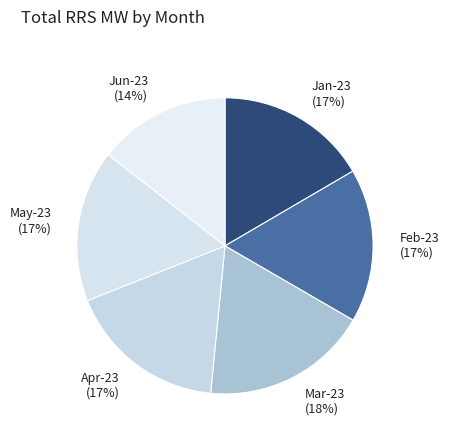

Which category has the biggest portion of the pie?

Mar-23